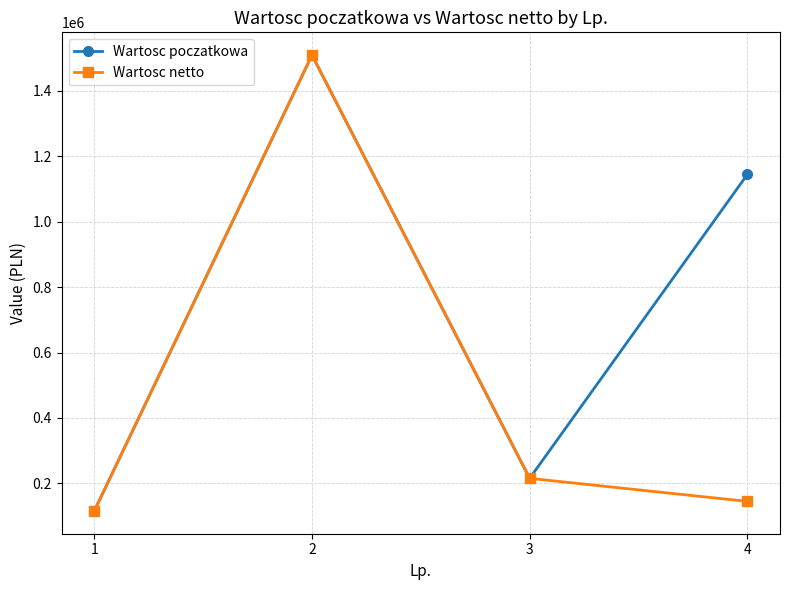

Between 1 and 4, which series saw the biggest shift?

Wartosc poczatkowa